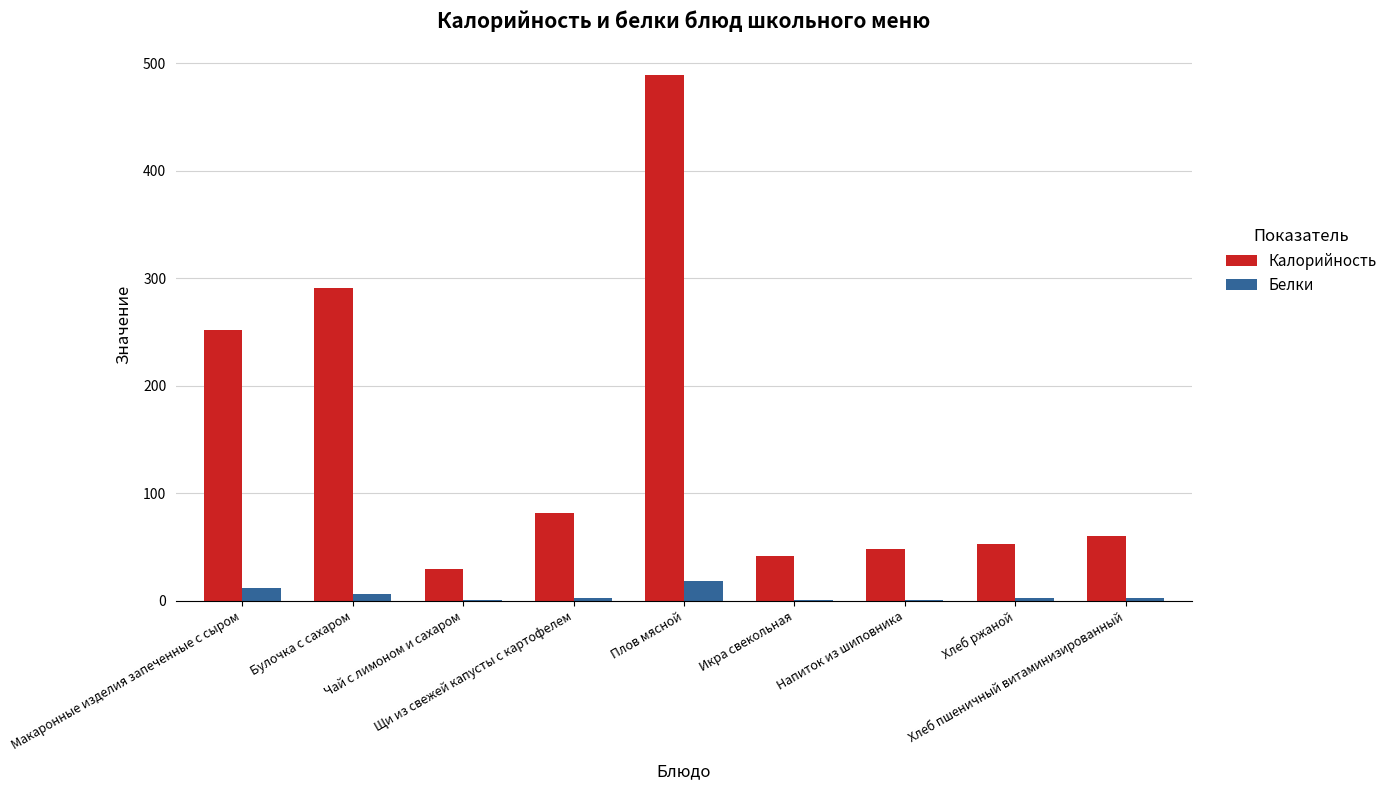

Which series has the largest total across all categories?

Калорийность